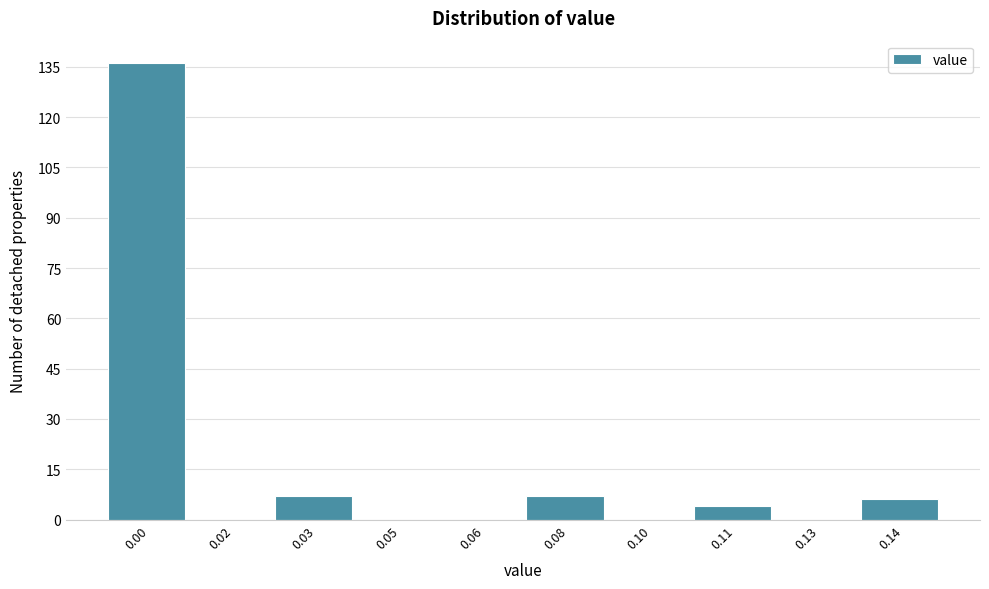

Reading left to right, transcribe all the data shown in this chart.

0.00=136	0.02=0	0.03=7	0.05=0	0.06=0	0.08=7	0.10=0	0.11=4	0.13=0	0.14=6